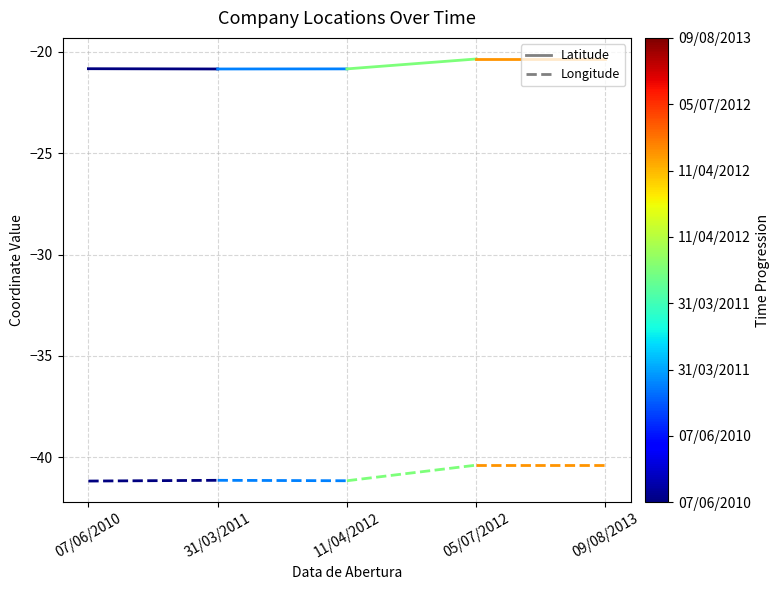

True or false: Latitude has a value of -20.8 at 31/03/2011.

True